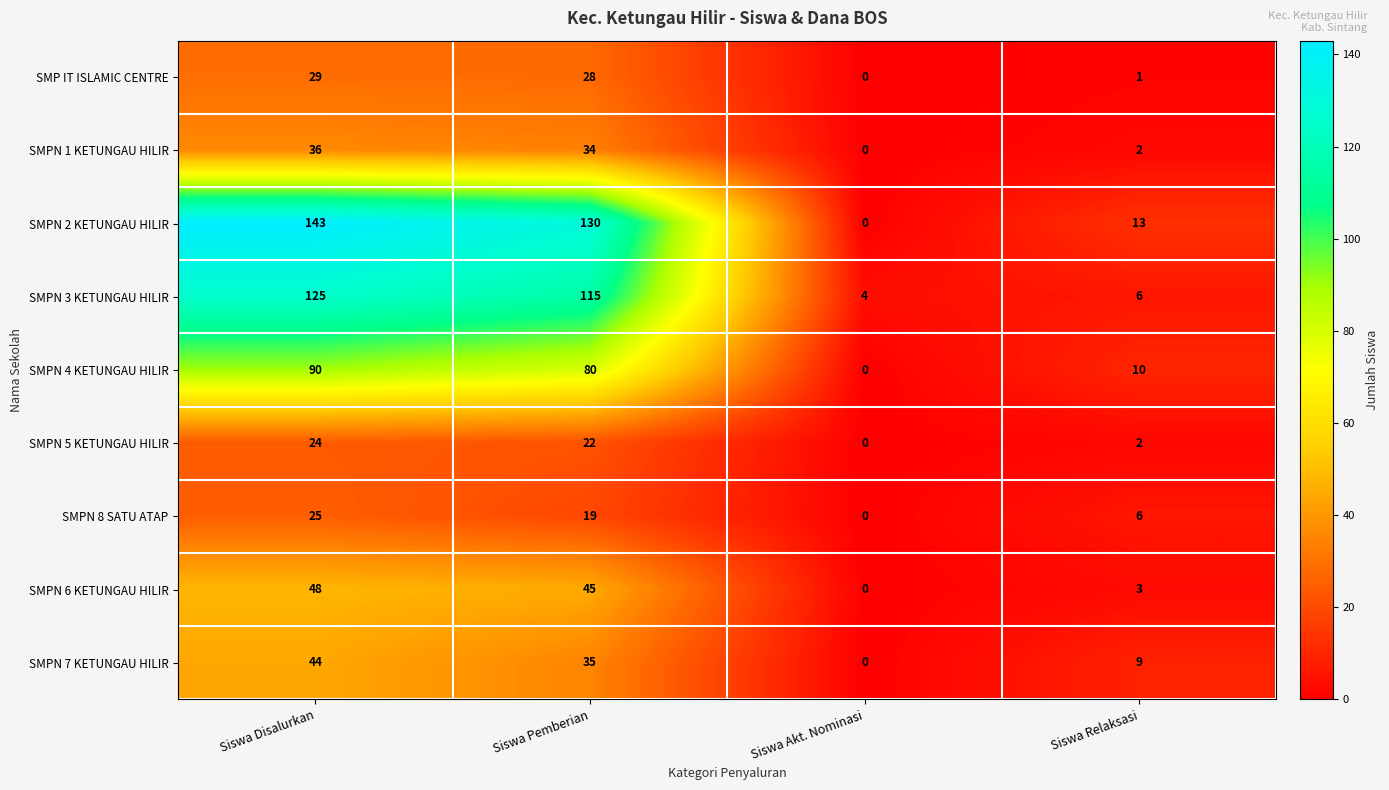

Where is SMP IT ISLAMIC CENTRE nearest to the value 14?

Siswa Relaksasi